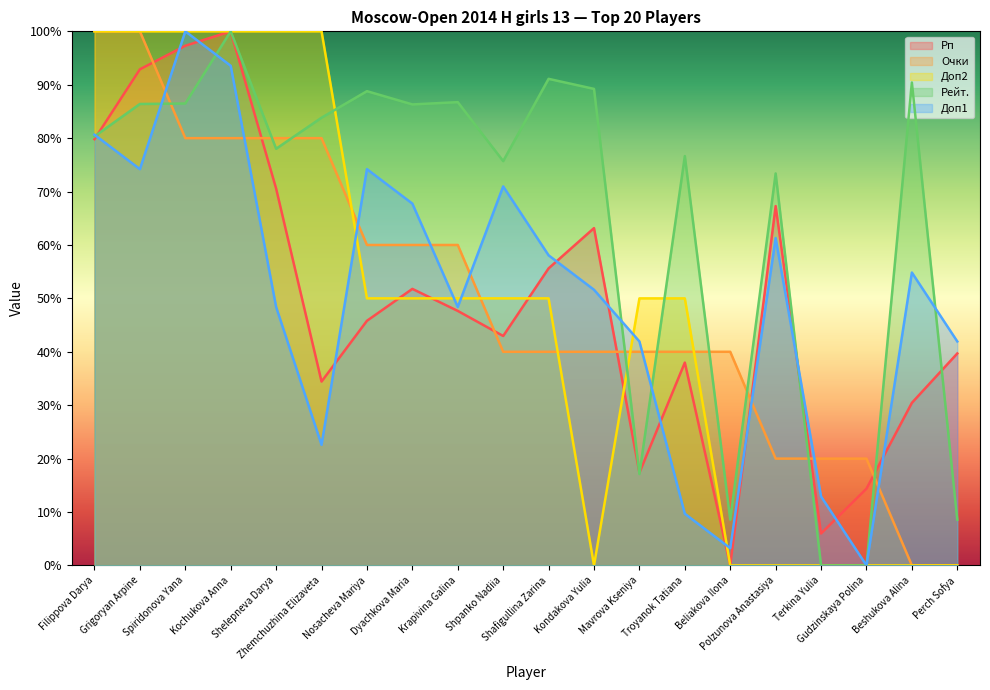

What is the total value across all series at Mavrova Kseniya?

166.4